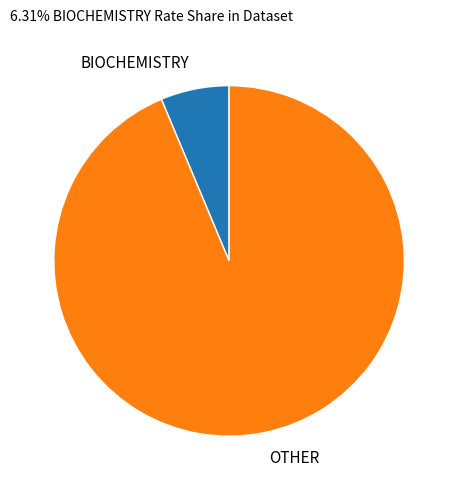

Which slice is the smallest?

BIOCHEMISTRY